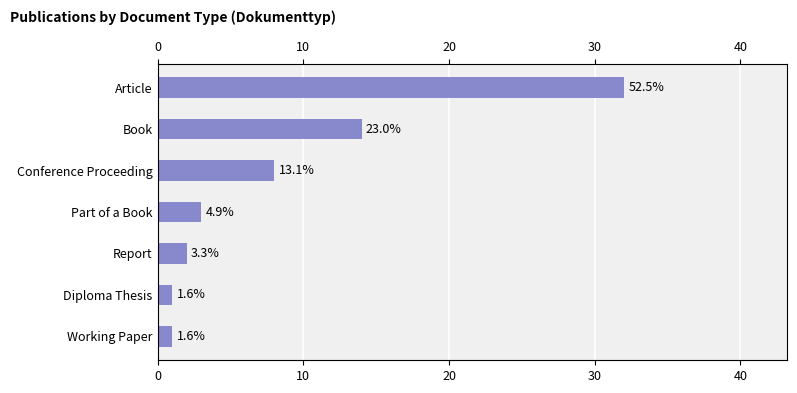

Does the chart contain any negative values?

No